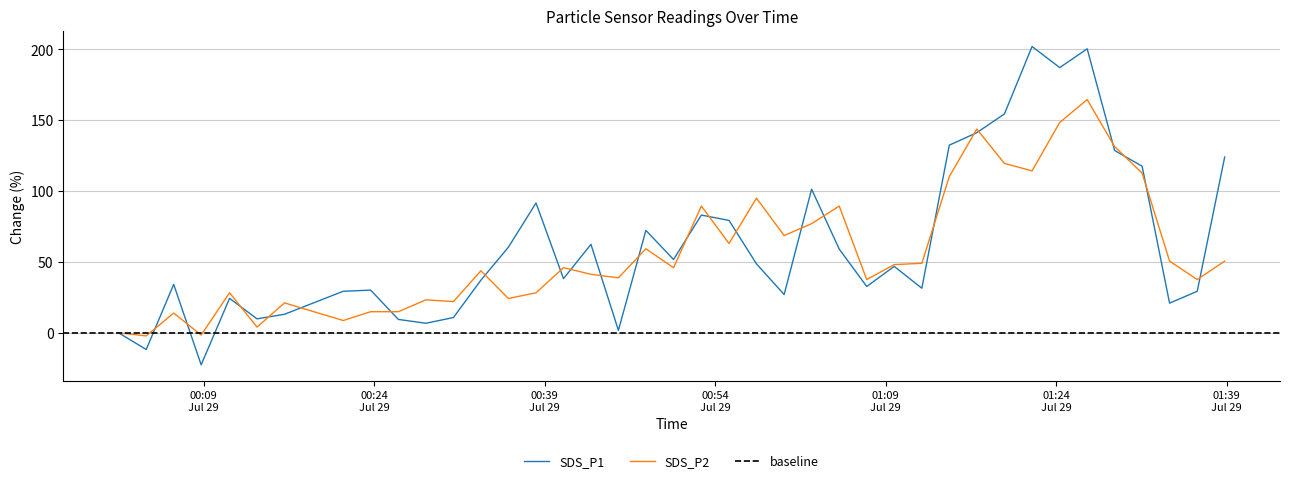

What is the lowest value of the SDS_P1 series?

-22.6